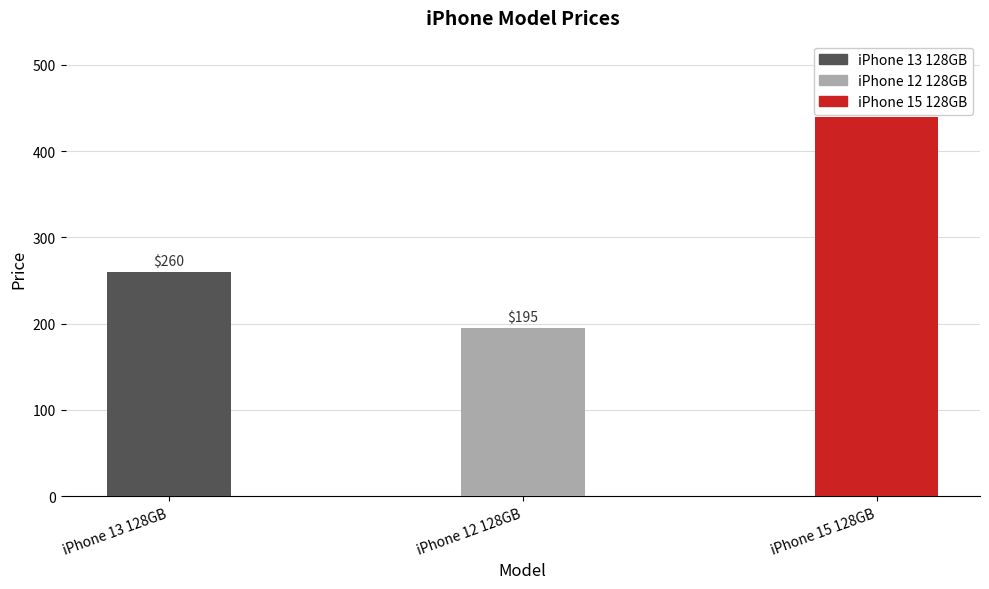

Reading right to left, list all the values displayed in this chart.

440	195	260